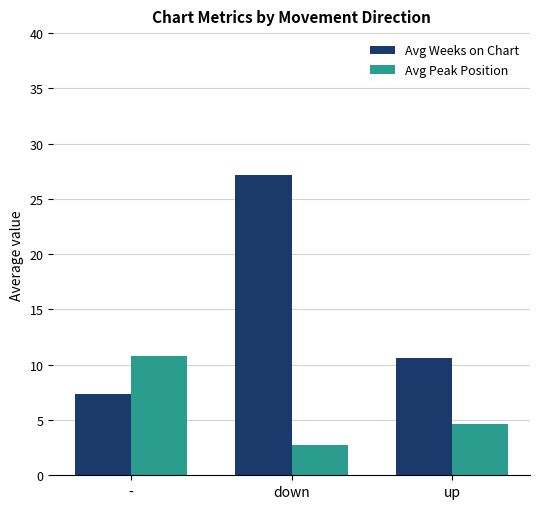

At how many categories does at least one series exceed 22?

1